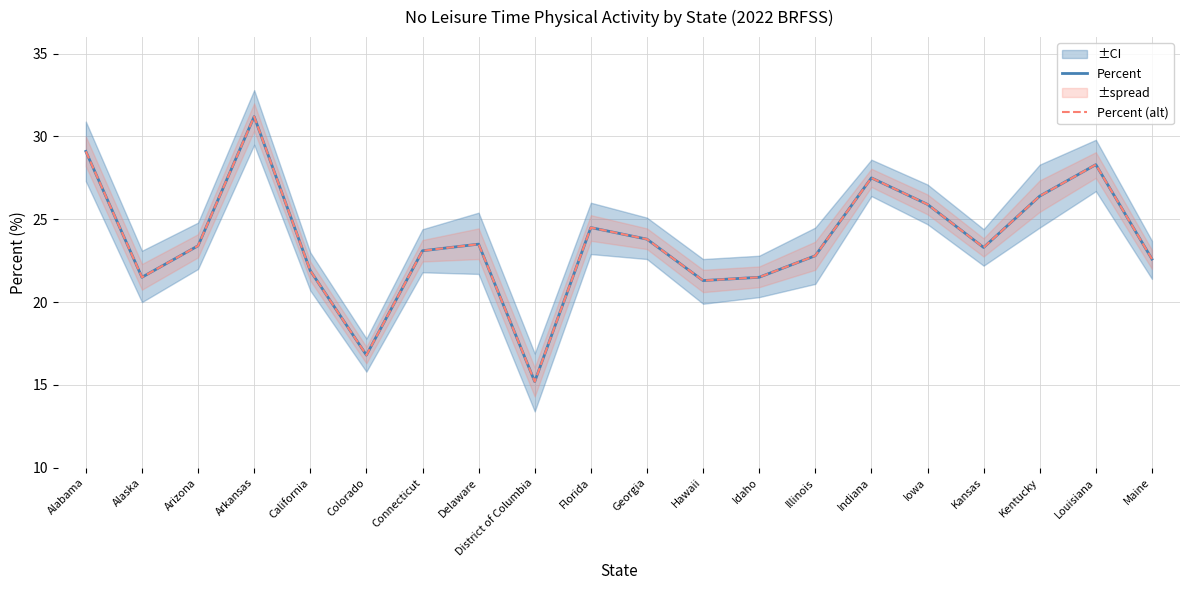

True or false: Percent (alt) has a value of 21.5 at Idaho.

True